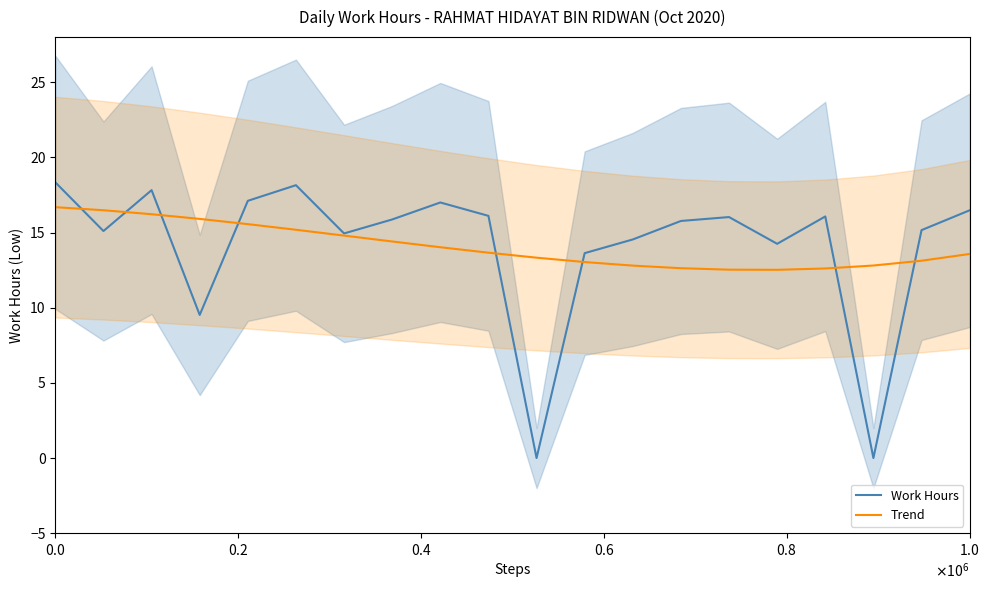

Reading right to left, list all the values displayed in this chart.

Work Hours: 16.5	15.2	0.0	16.1	14.2	16.0	15.8	14.5	13.6	0.0	16.1	17.0	15.9	14.9	18.1	17.1	9.5	17.8	15.1	18.3
Trend: 13.6	13.1	12.8	12.6	12.5	12.5	12.6	12.8	13.0	13.3	13.7	14.0	14.4	14.8	15.2	15.6	15.9	16.2	16.5	16.7